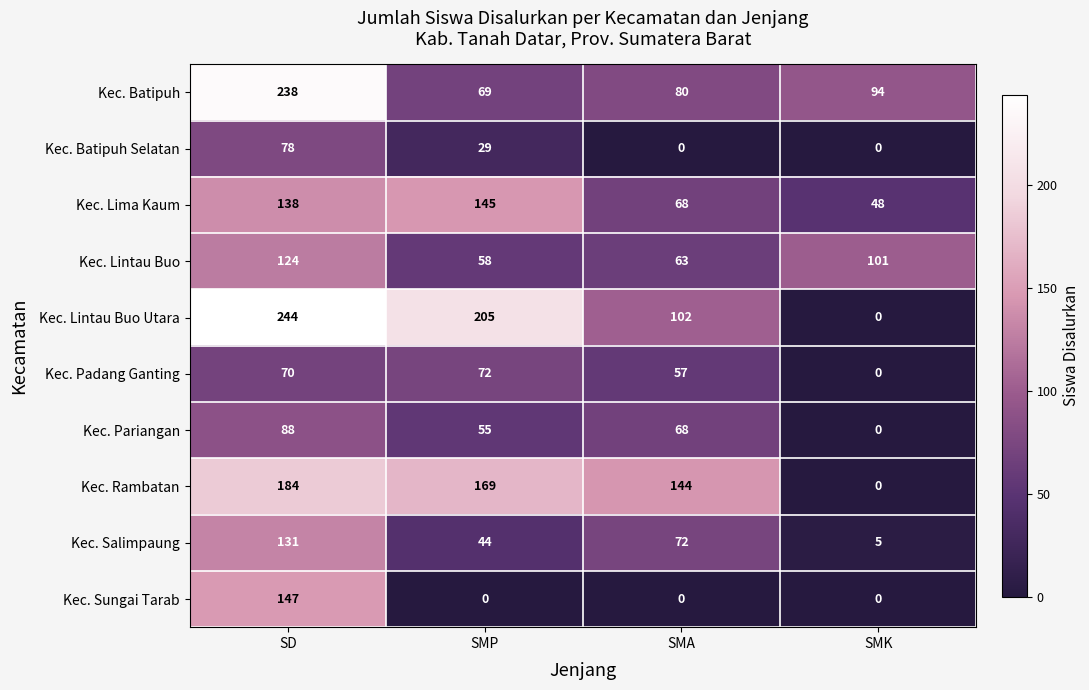

Is it true that Kec. Padang Ganting equals 0 at SMK?

True